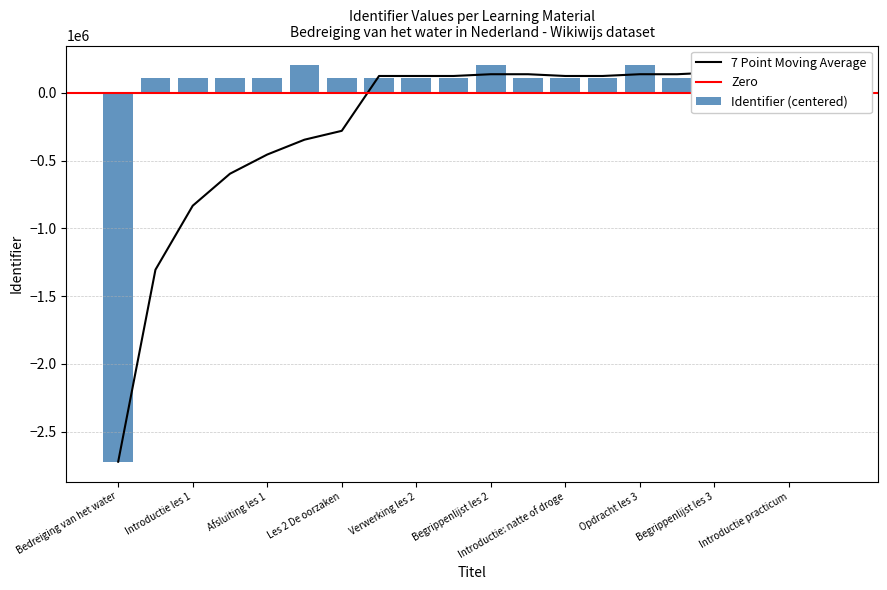

The value at Begrippenlijst les 3 is 49246.2. True or false?

False